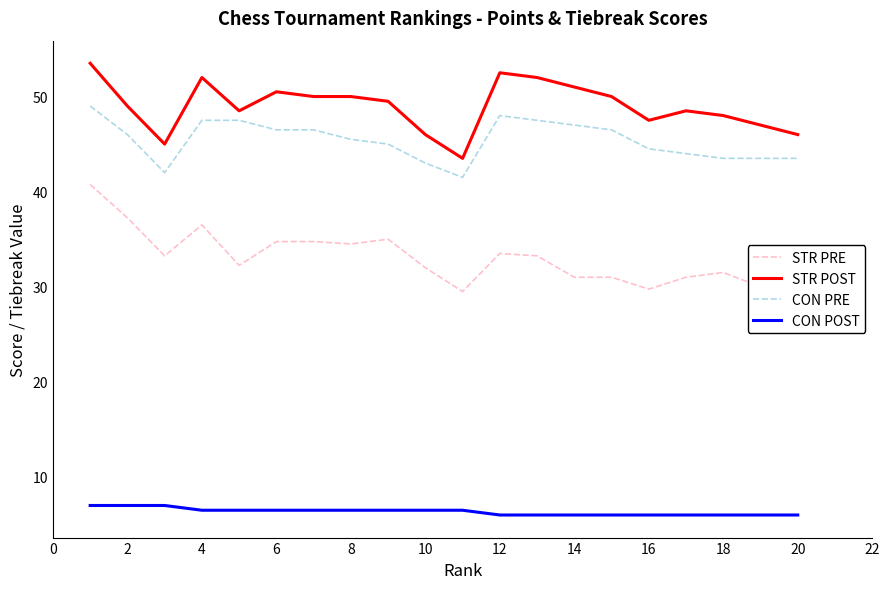

List the series in order of their peak value, lowest first.

CON POST, STR PRE, CON PRE, STR POST